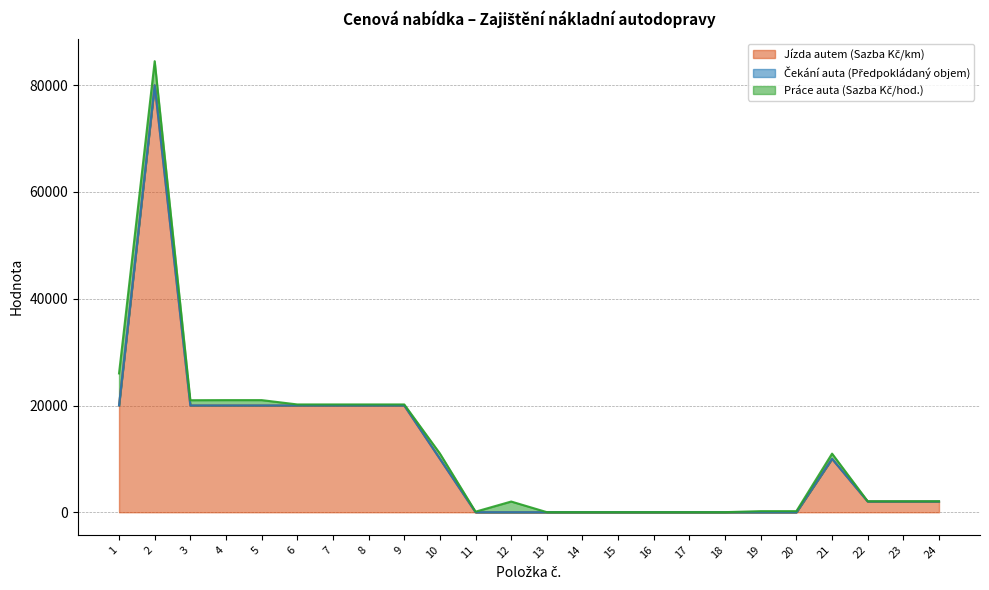

What is the spread (max minus min) of values at 10?

9990